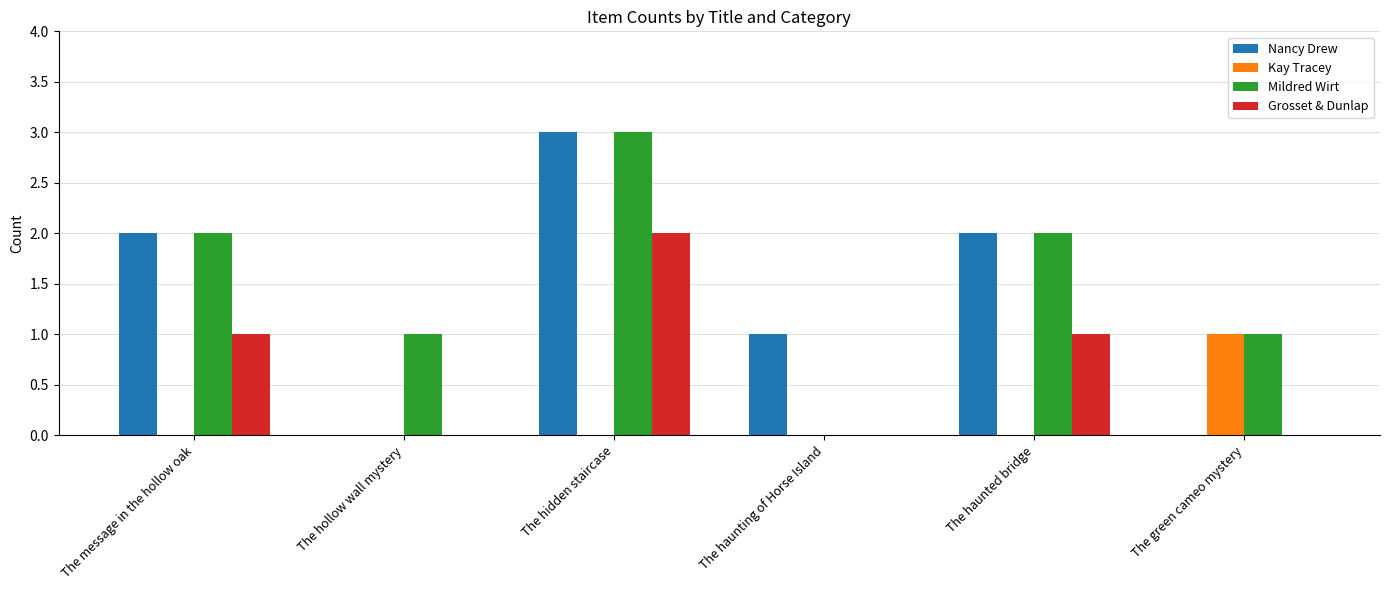

What is the highest value of the Nancy Drew series?

3